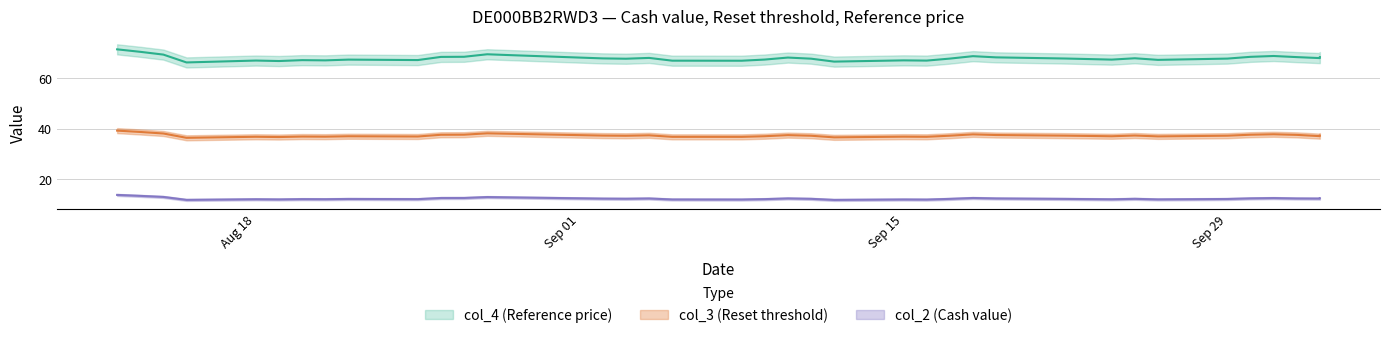

True or false: col_4 has more than 2 points higher than both neighbors.

True